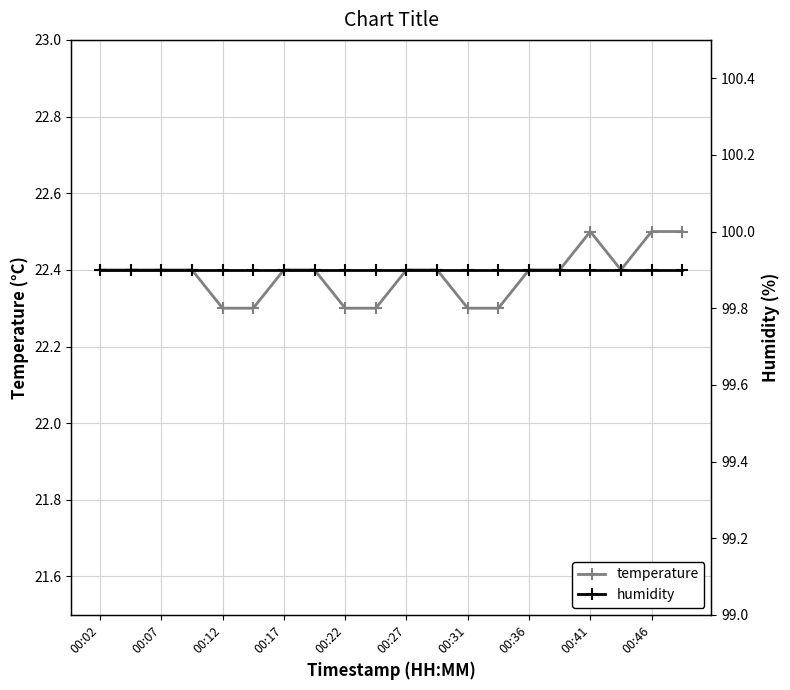

What is the maximum value for temperature?

22.5